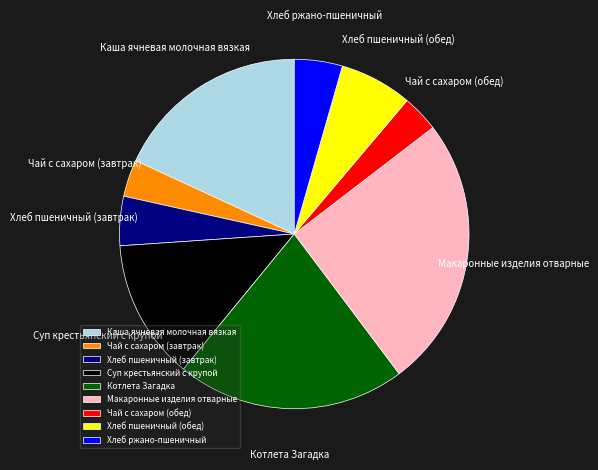

What is the ratio of the value at Хлеб ржано-пшеничный to the value at Чай с сахаром (обед)?

1.3